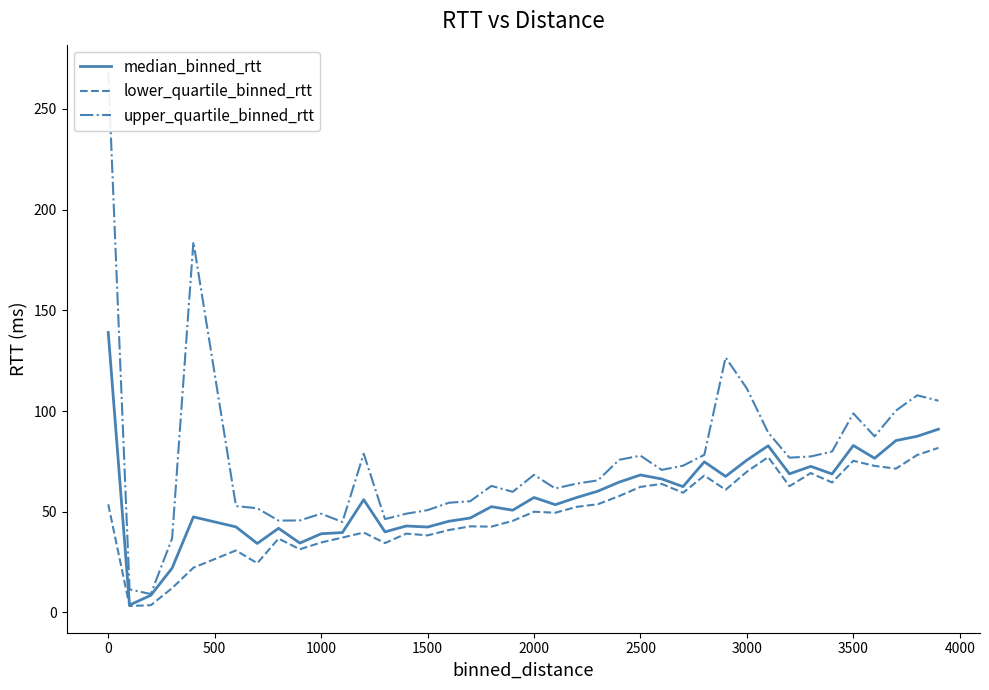

True or false: median_binned_rtt has a value of 42.4 at 1500.

True